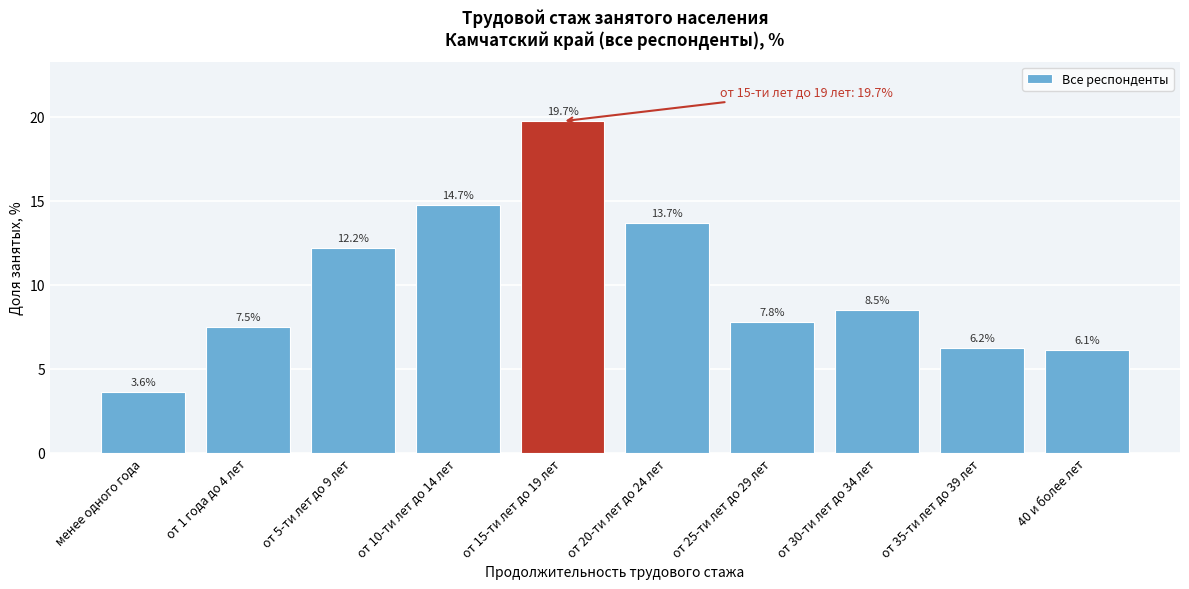

Reading left to right, list all the values displayed in this chart.

менее одного года=3.6	от 1 года до 4 лет=7.5	от 5-ти лет до 9 лет=12.2	от 10-ти лет до 14 лет=14.7	от 15-ти лет до 19 лет=19.7	от 20-ти лет до 24 лет=13.7	от 25-ти лет до 29 лет=7.8	от 30-ти лет до 34 лет=8.5	от 35-ти лет до 39 лет=6.2	40 и более лет=6.1